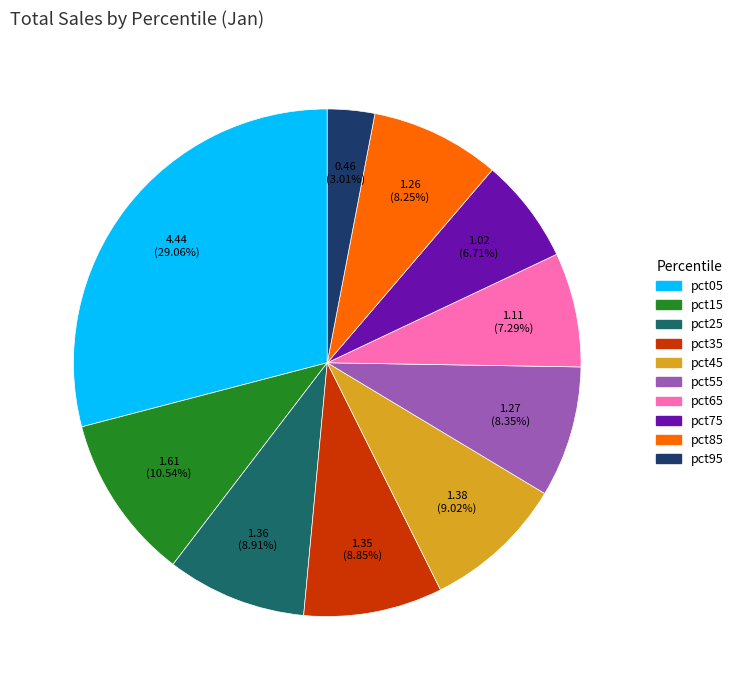

Between pct55 and pct25, which is larger?

pct25